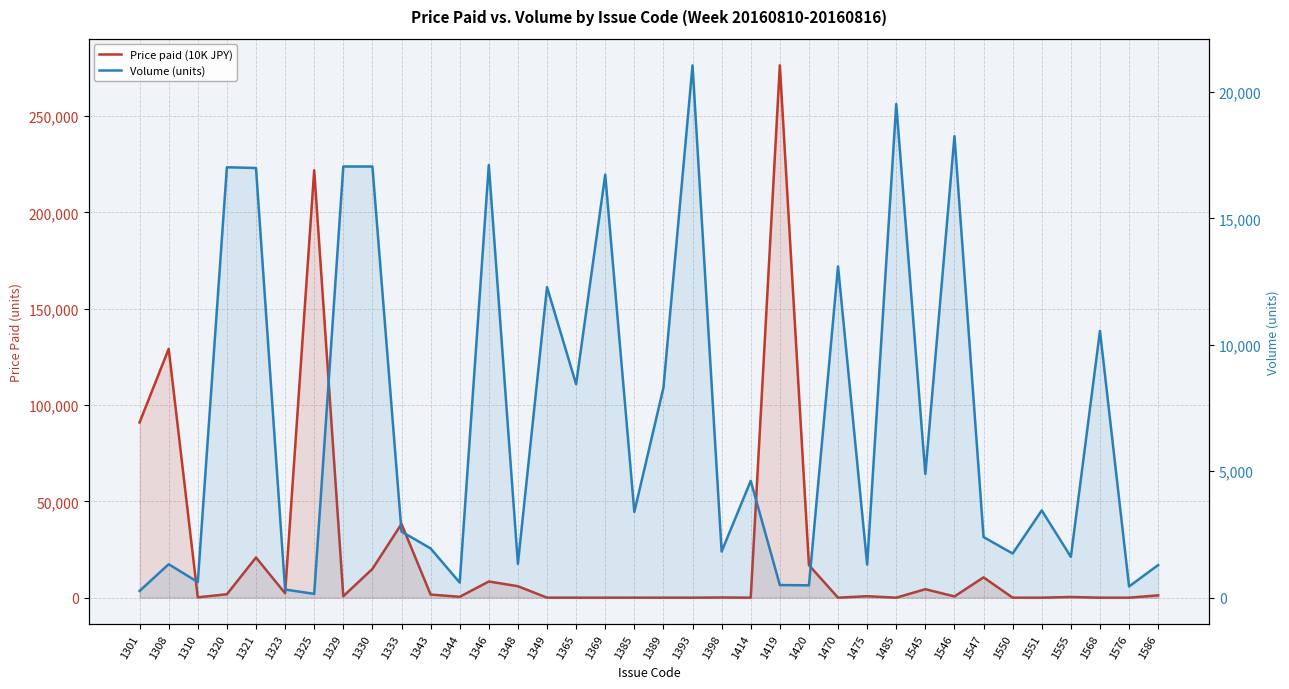

At how many categories does at least one series exceed 250589?

1